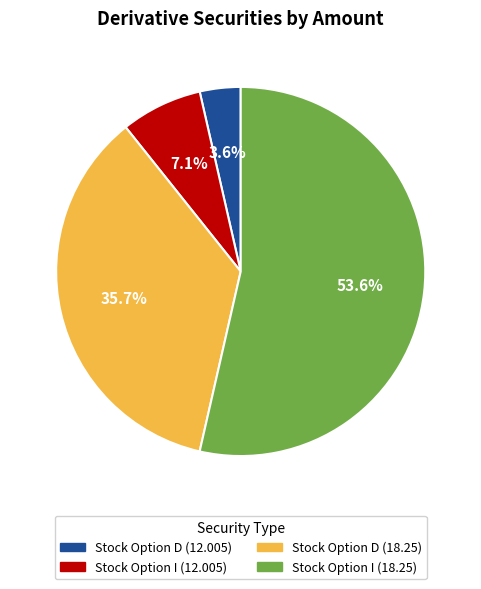

Approximately how many times larger is the value at Stock Option I (18.25) compared to Stock Option I (12.005)?

7.5